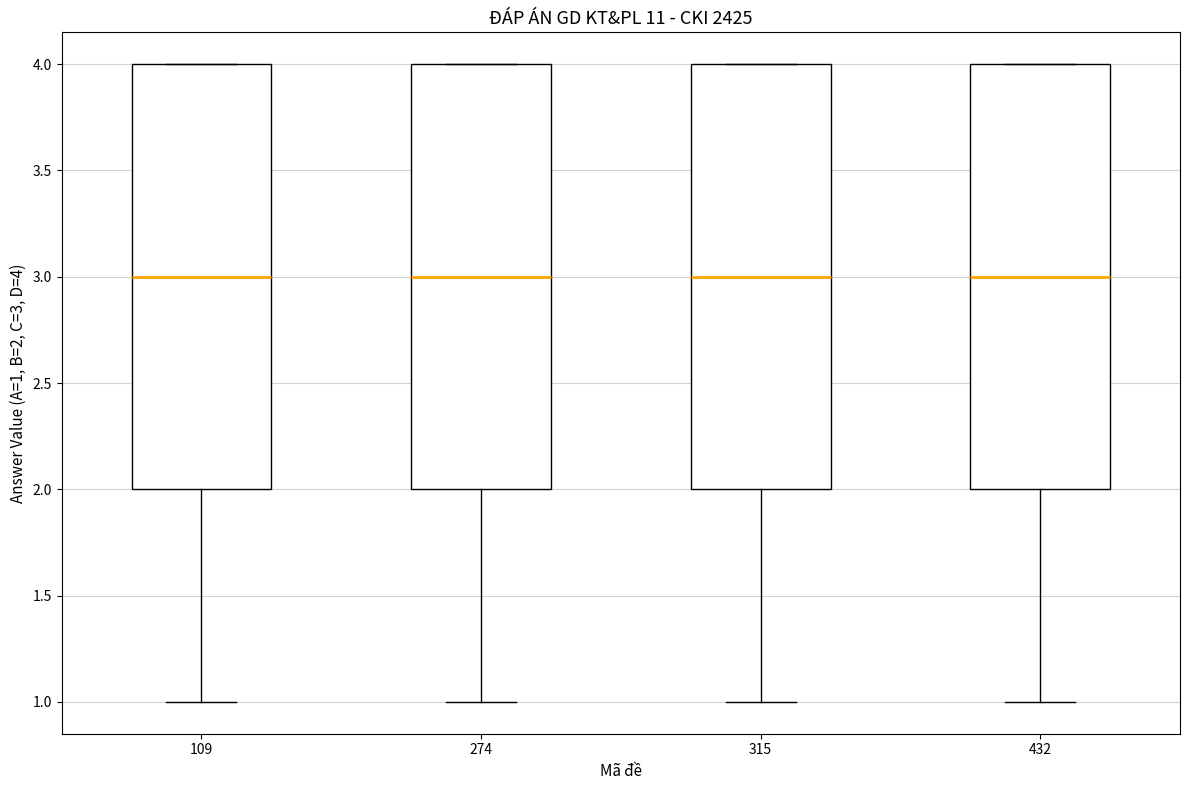

Reading left to right, read every box against the y-axis: the position of its median line, the range the box covers, and the ends of its whiskers. The values are not printed on the chart, so give them approximately, as read against the axis.

109: median 3, box 2 to 4, whiskers 1 to 4
274: median 3, box 2 to 4, whiskers 1 to 4
315: median 3, box 2 to 4, whiskers 1 to 4
432: median 3, box 2 to 4, whiskers 1 to 4